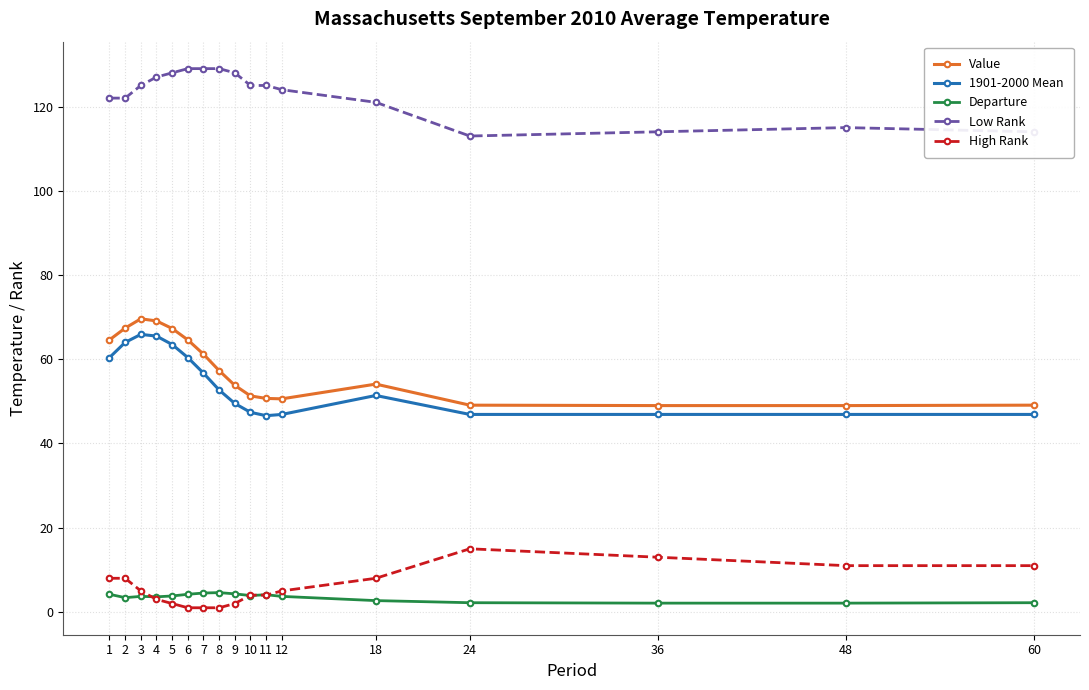

Which series has the largest total across all categories?

Low Rank